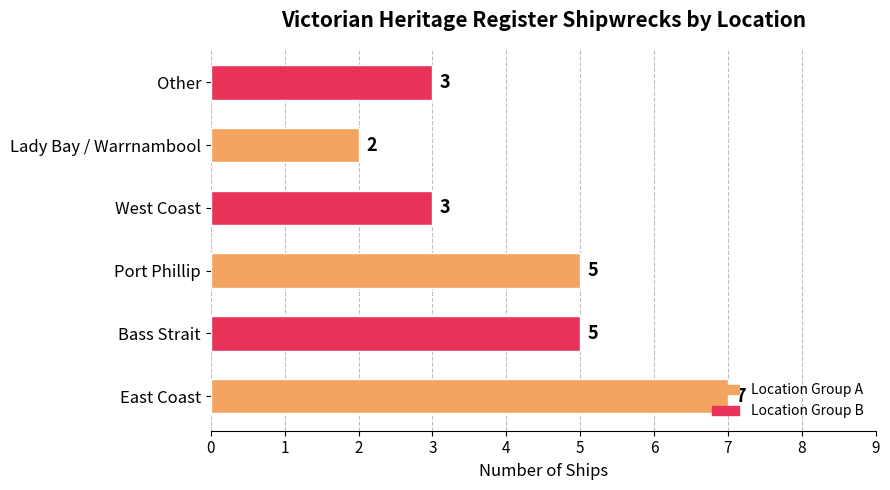

Which category has the highest value across all series?

East Coast